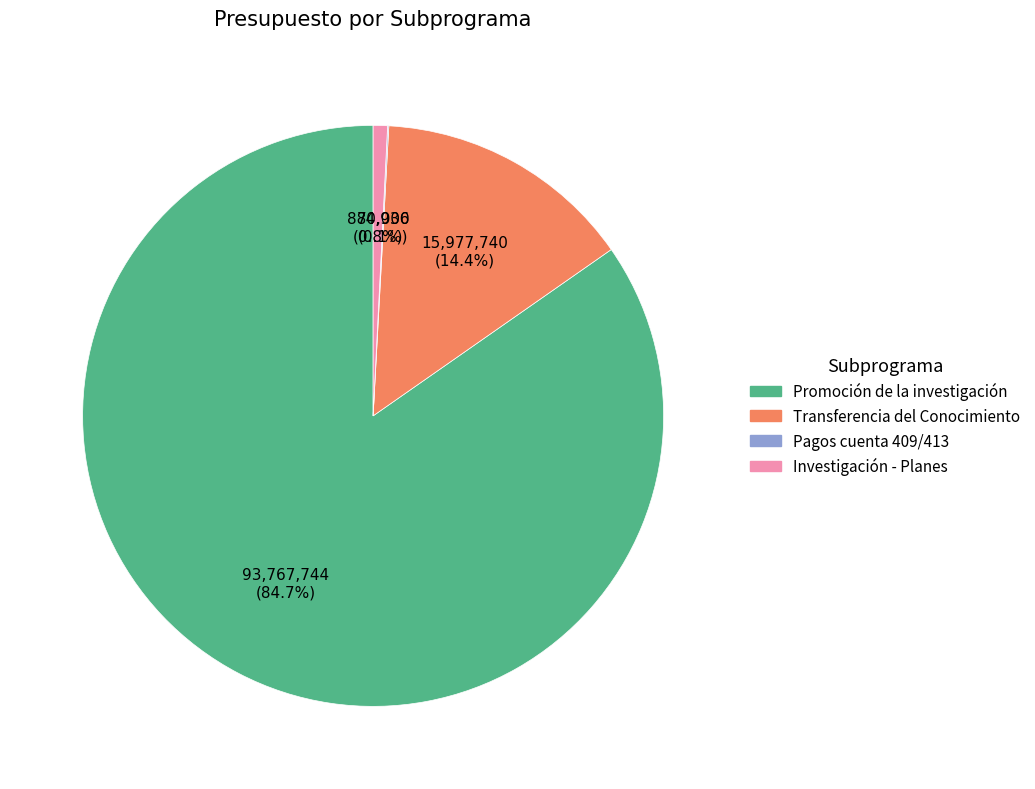

To the nearest percent, what is the difference between the largest and smallest slice percentages?

85%